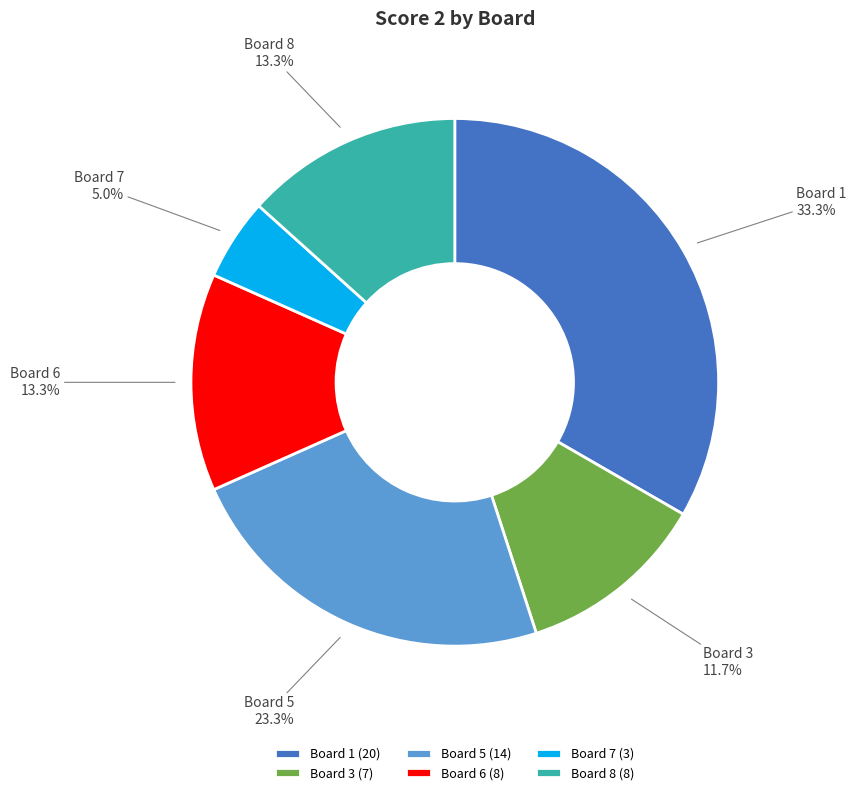

Does any single category account for the majority?

No